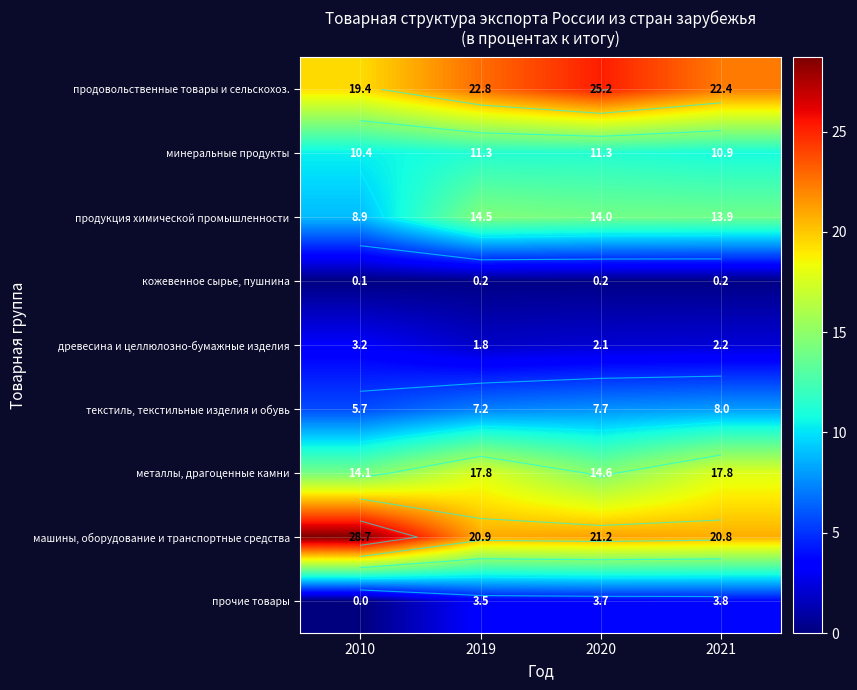

Between 2019 and 2020, which series saw the biggest shift?

металлы, драгоценные камни